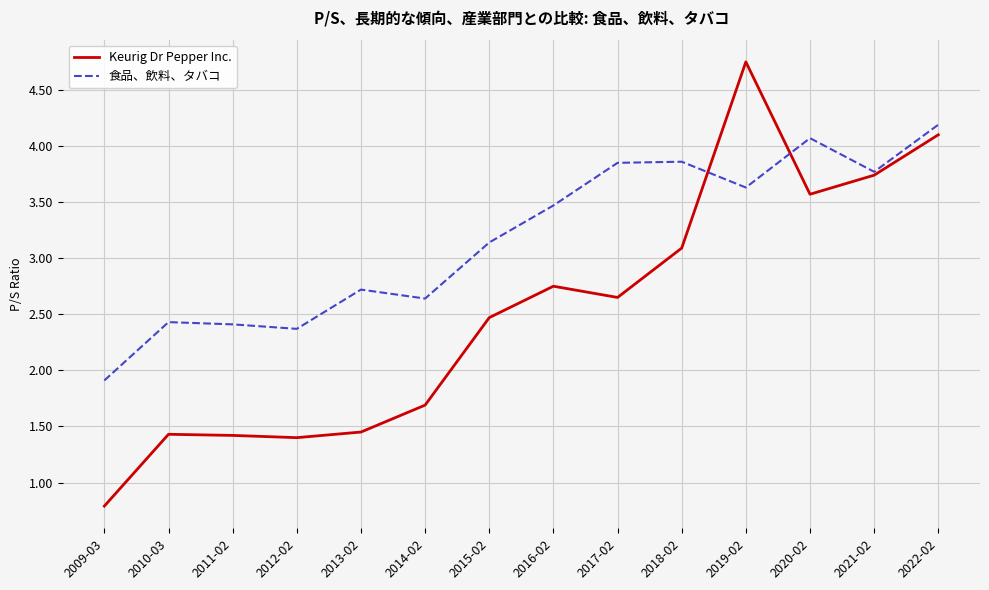

Rank the series at 2015-02 from highest to lowest value.

食品、飲料、タバコ, Keurig Dr Pepper Inc.